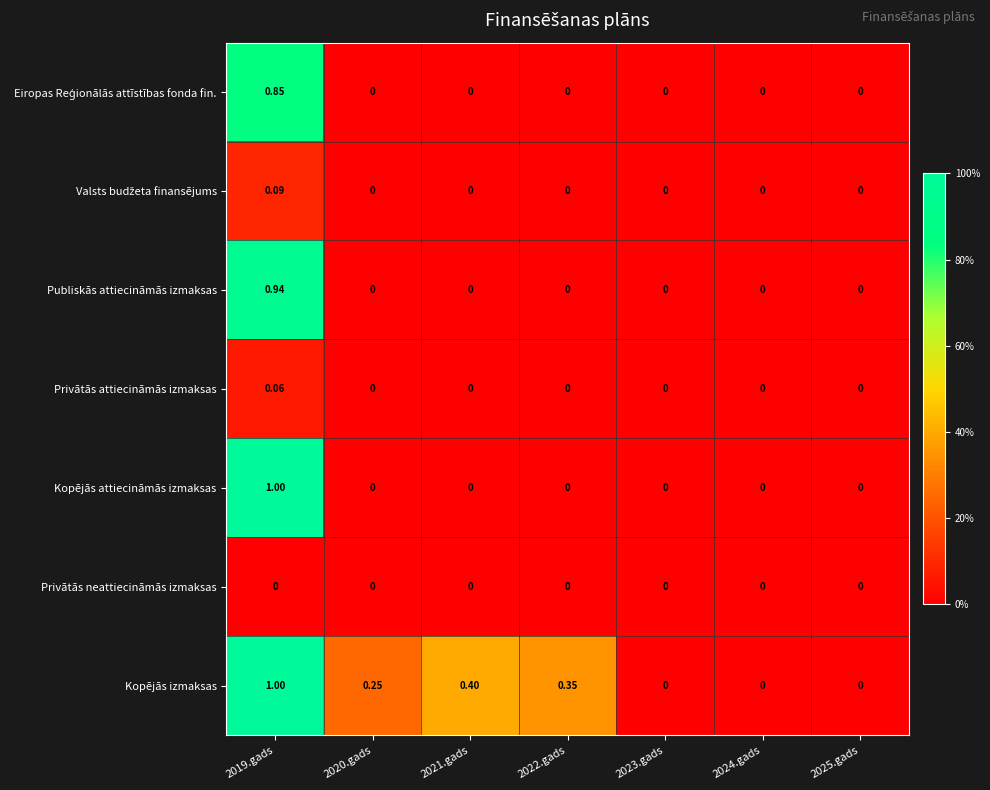

How many data points does each series have?

7